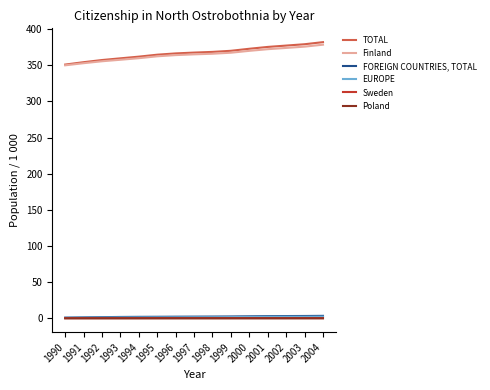

Rank the series by their maximum value, from lowest to highest.

Poland, Sweden, EUROPE, FOREIGN COUNTRIES, TOTAL, Finland, TOTAL